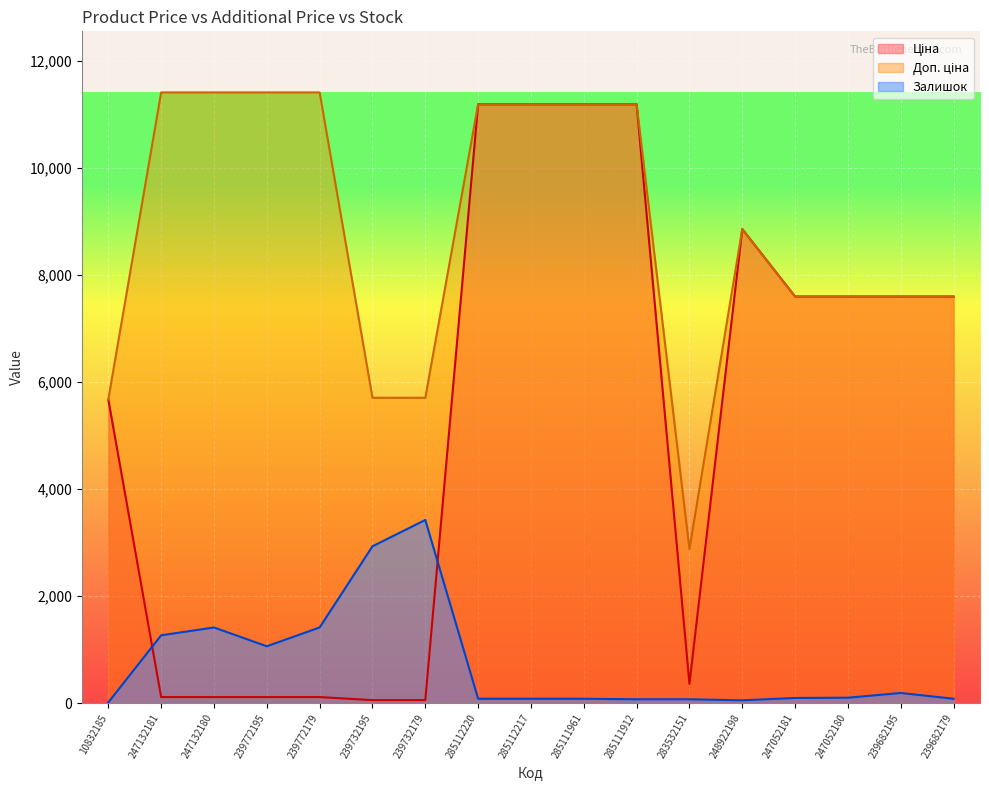

In Залишок, how many points are higher than both neighbors (excluding endpoints)?

3